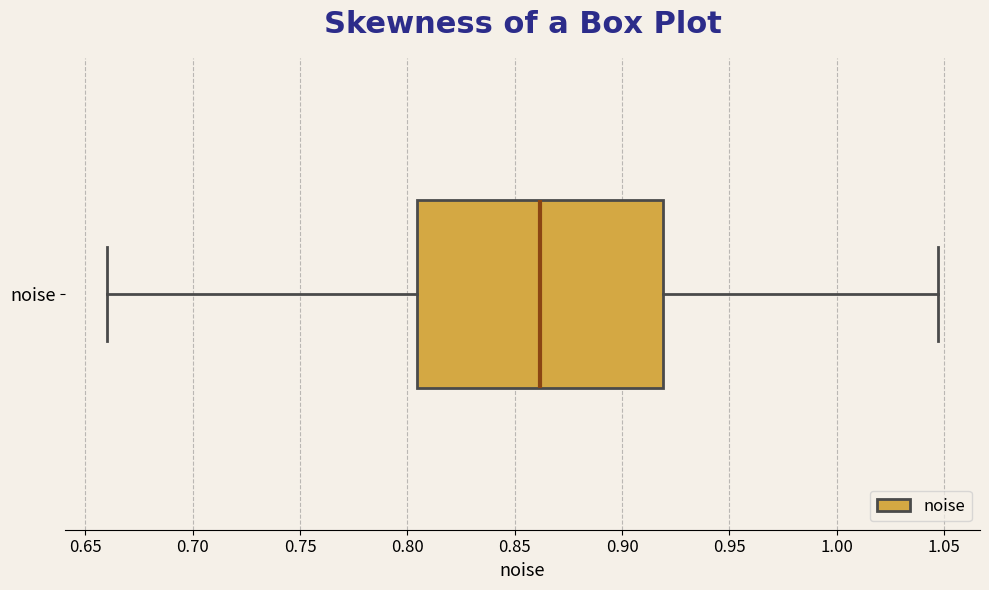

Read this box plot against the x-axis: the position of the median line, the range covered by the box, and the ends of both whiskers. The values are not printed on the chart, so give them approximately, as read against the axis.

median 0.860, box 0.805 to 0.920, whiskers 0.660 to 1.045